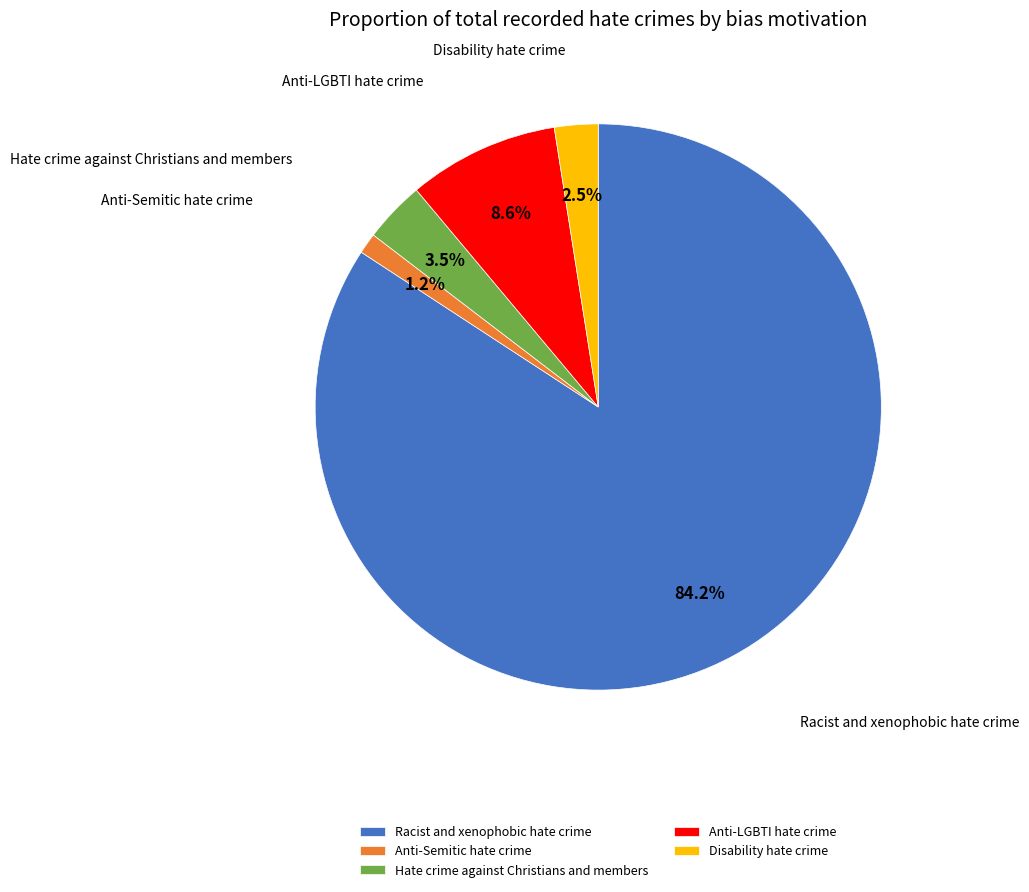

Which slice is the largest?

Racist and xenophobic hate crime